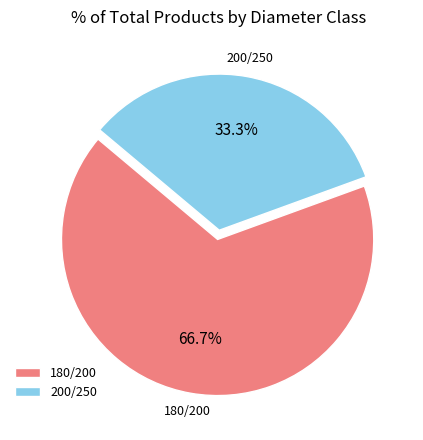

To the nearest percent, what is the average slice percentage?

50%